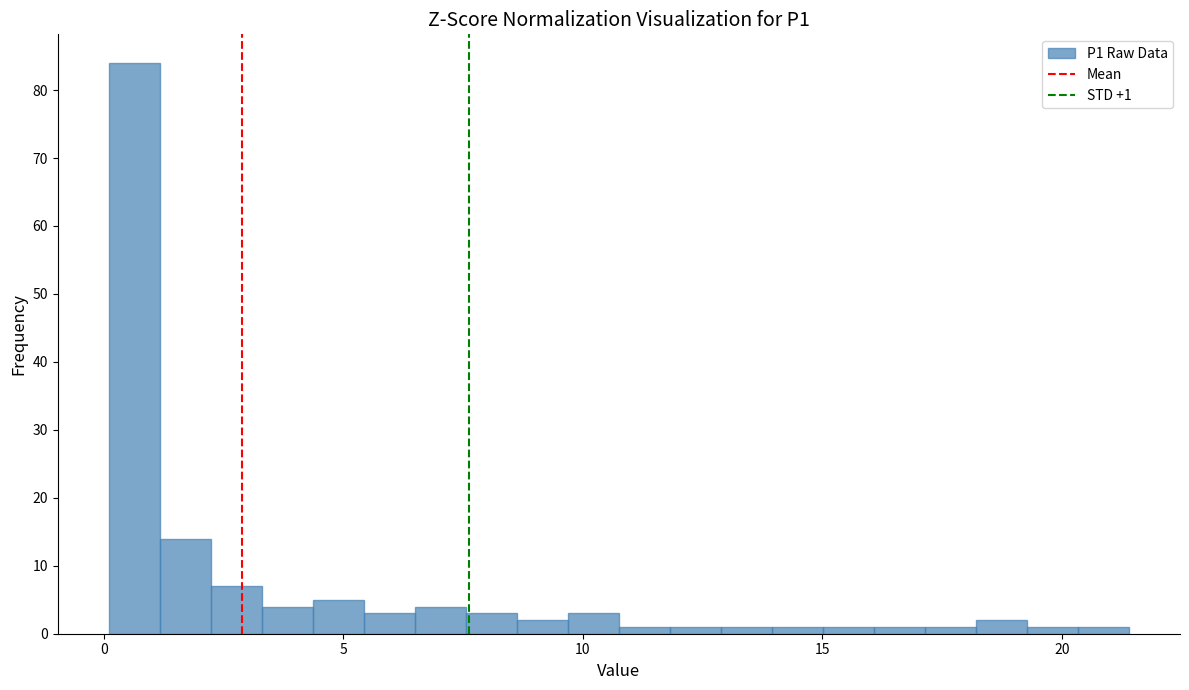

Read against the x-axis, roughly where is the centre of the tallest bar?

0.5